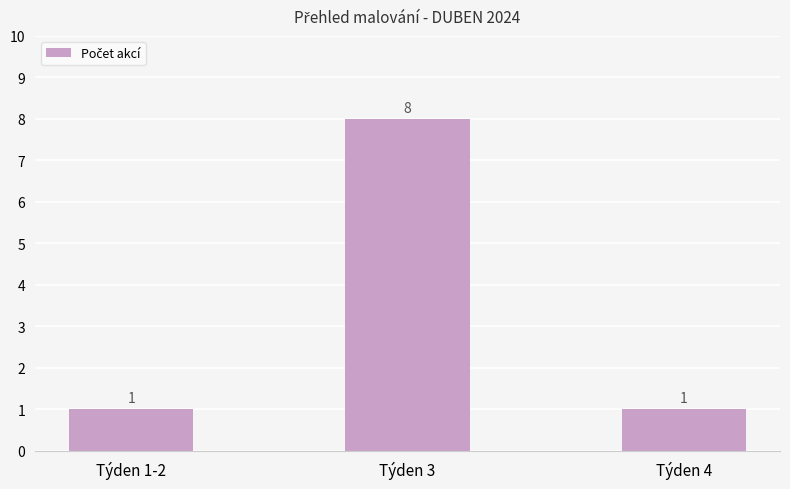

What is the greatest value displayed?

8